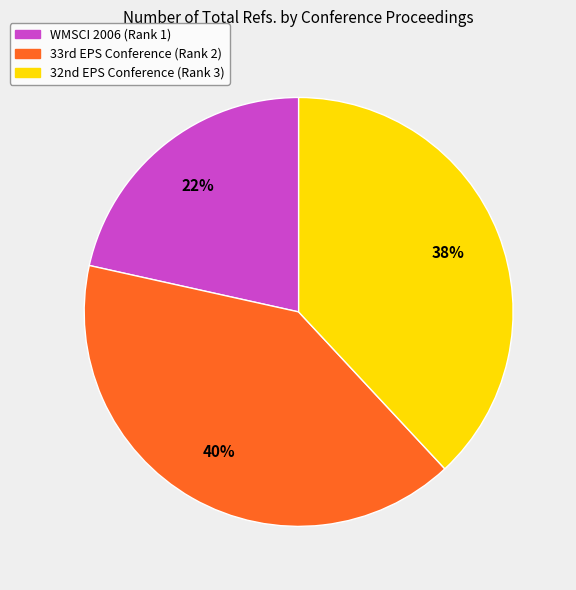

What is the largest slice in the pie chart?

33rd EPS Conference (Rank 2)